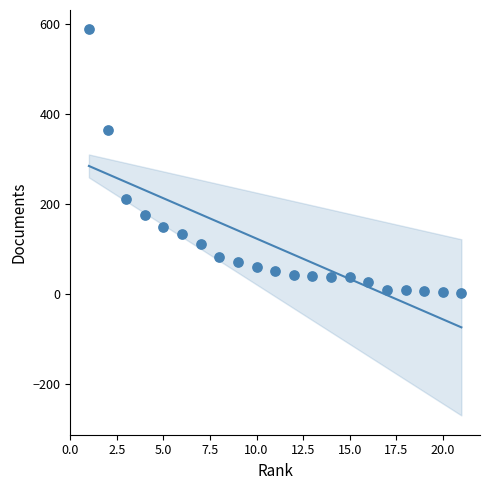

What is the range of X values (max minus min)?

20